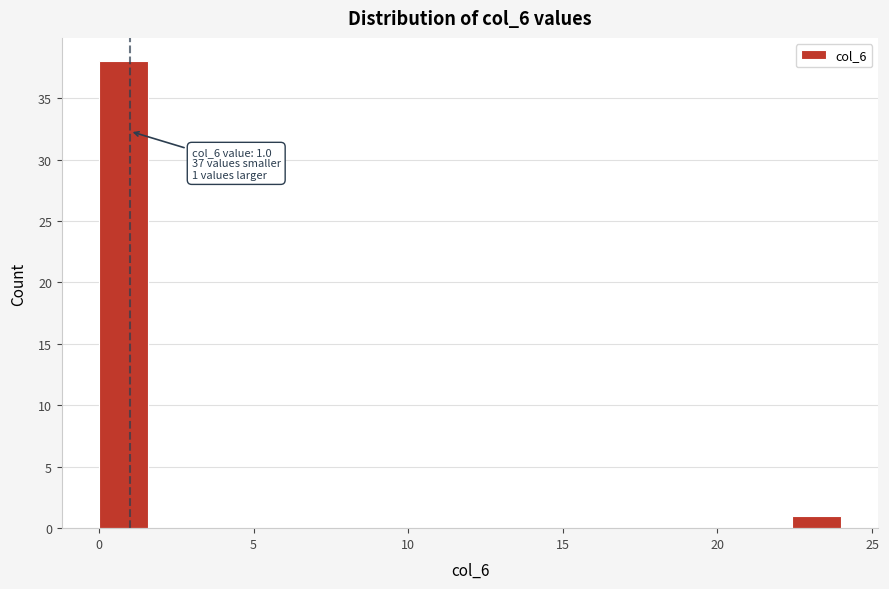

Read against the x-axis, roughly where is the centre of the tallest bar?

1.0